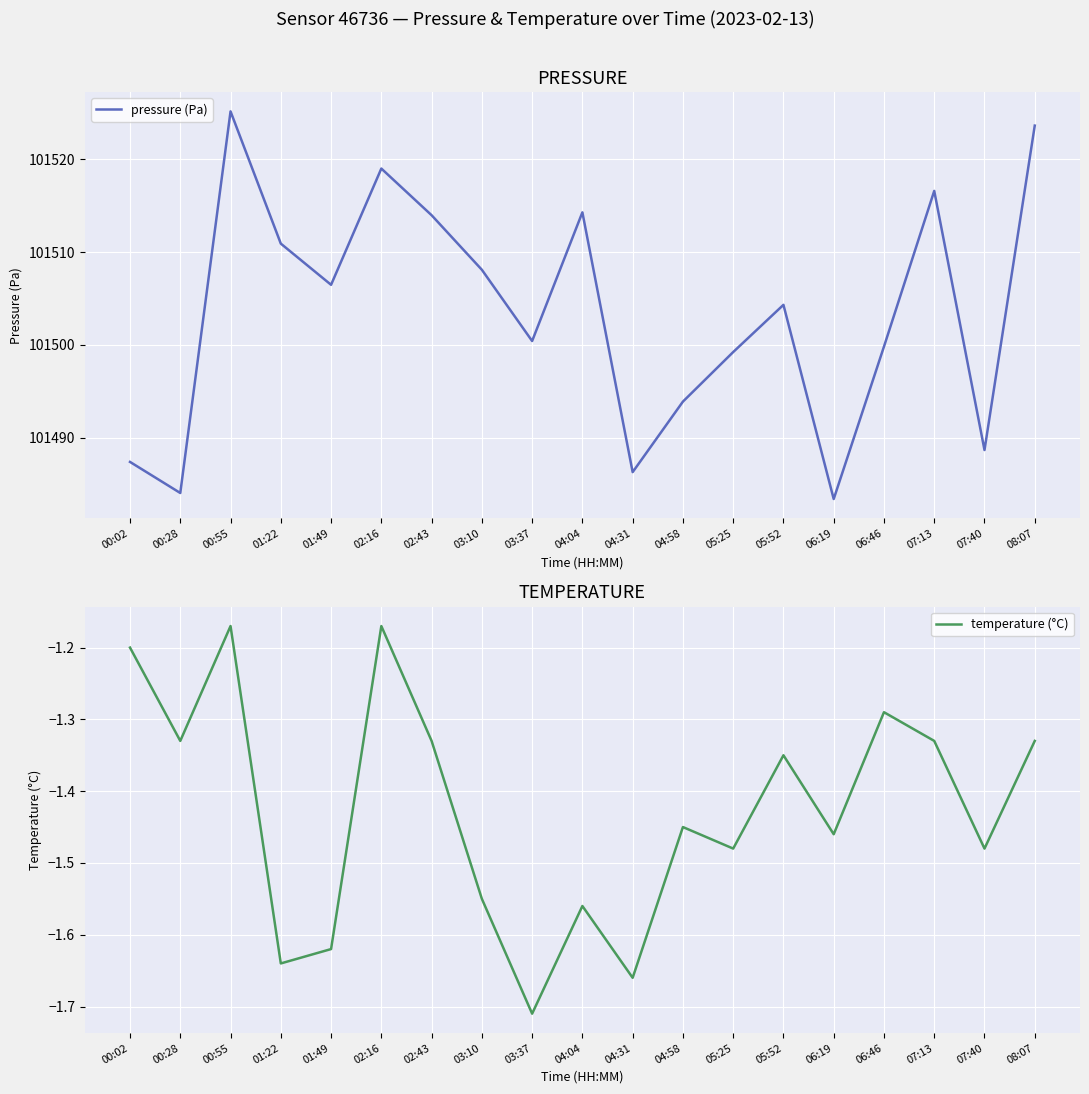

What is the label of the 11th point from the left?

04:31